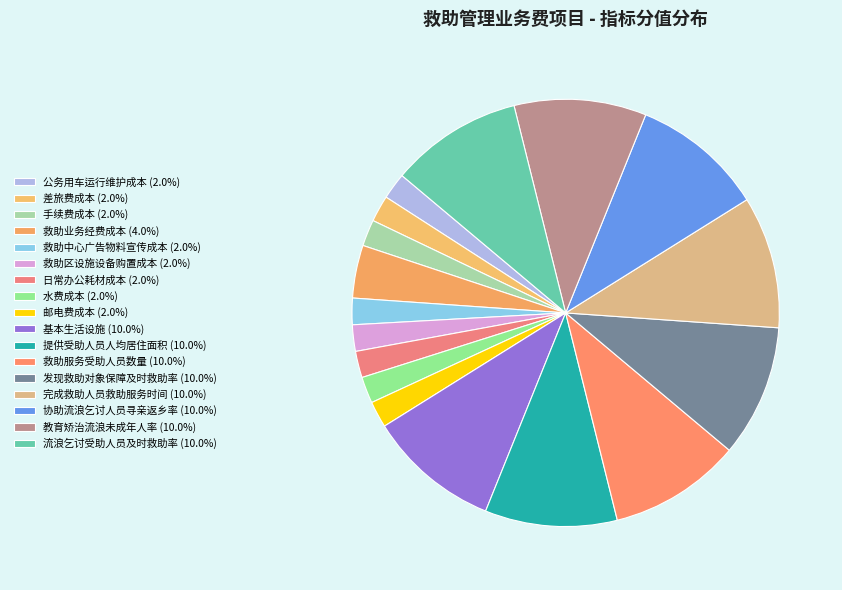

How many slices are in this pie chart?

17